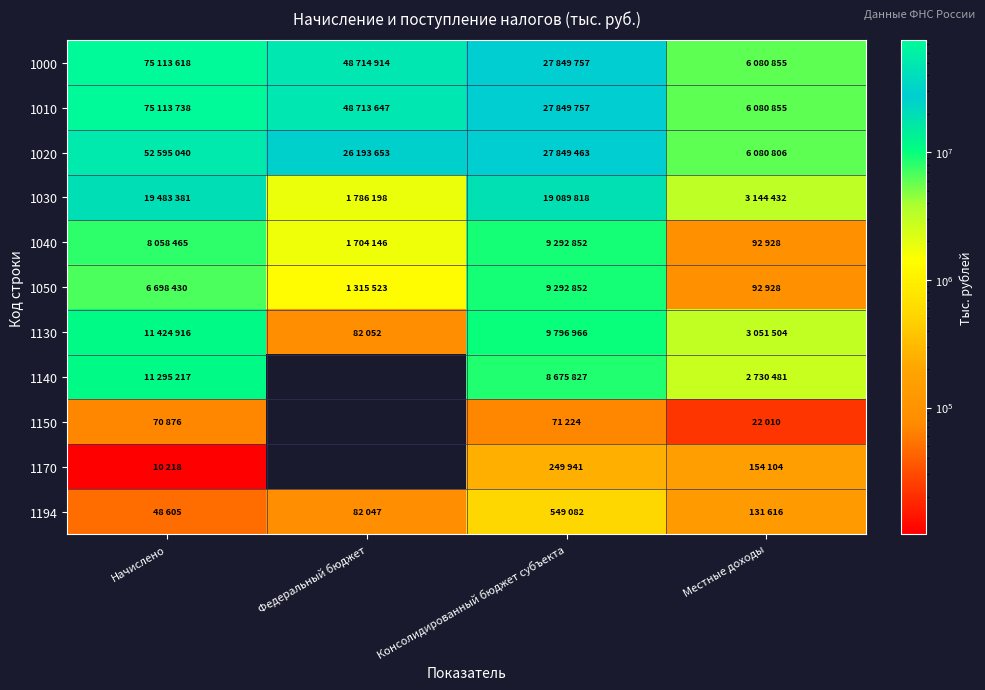

What is the average value of the 1050 series?

4349933.2